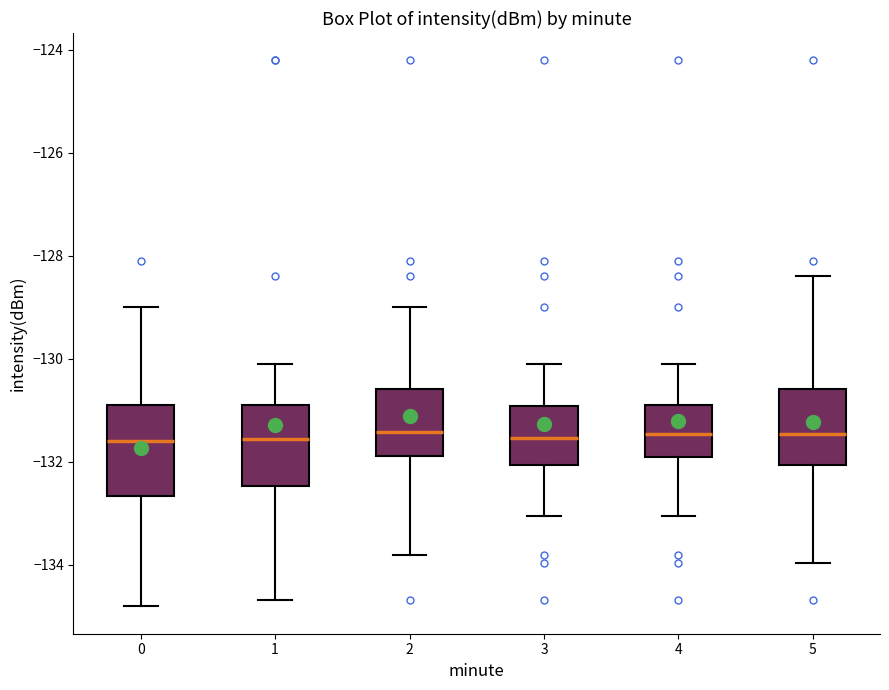

Reading left to right, read every box against the y-axis: the position of its median line, the range the box covers, and the ends of its whiskers. The values are not printed on the chart, so give them approximately, as read against the axis.

0: median -131.6, box -132.6 to -130.8, whiskers -134.8 to -129.0
1: median -131.6, box -132.4 to -130.8, whiskers -134.6 to -130.2
2: median -131.4, box -131.8 to -130.6, whiskers -133.8 to -129.0
3: median -131.6, box -132.0 to -131.0, whiskers -133.0 to -130.2
4: median -131.4, box -132.0 to -130.8, whiskers -133.0 to -130.2
5: median -131.4, box -132.0 to -130.6, whiskers -134.0 to -128.4